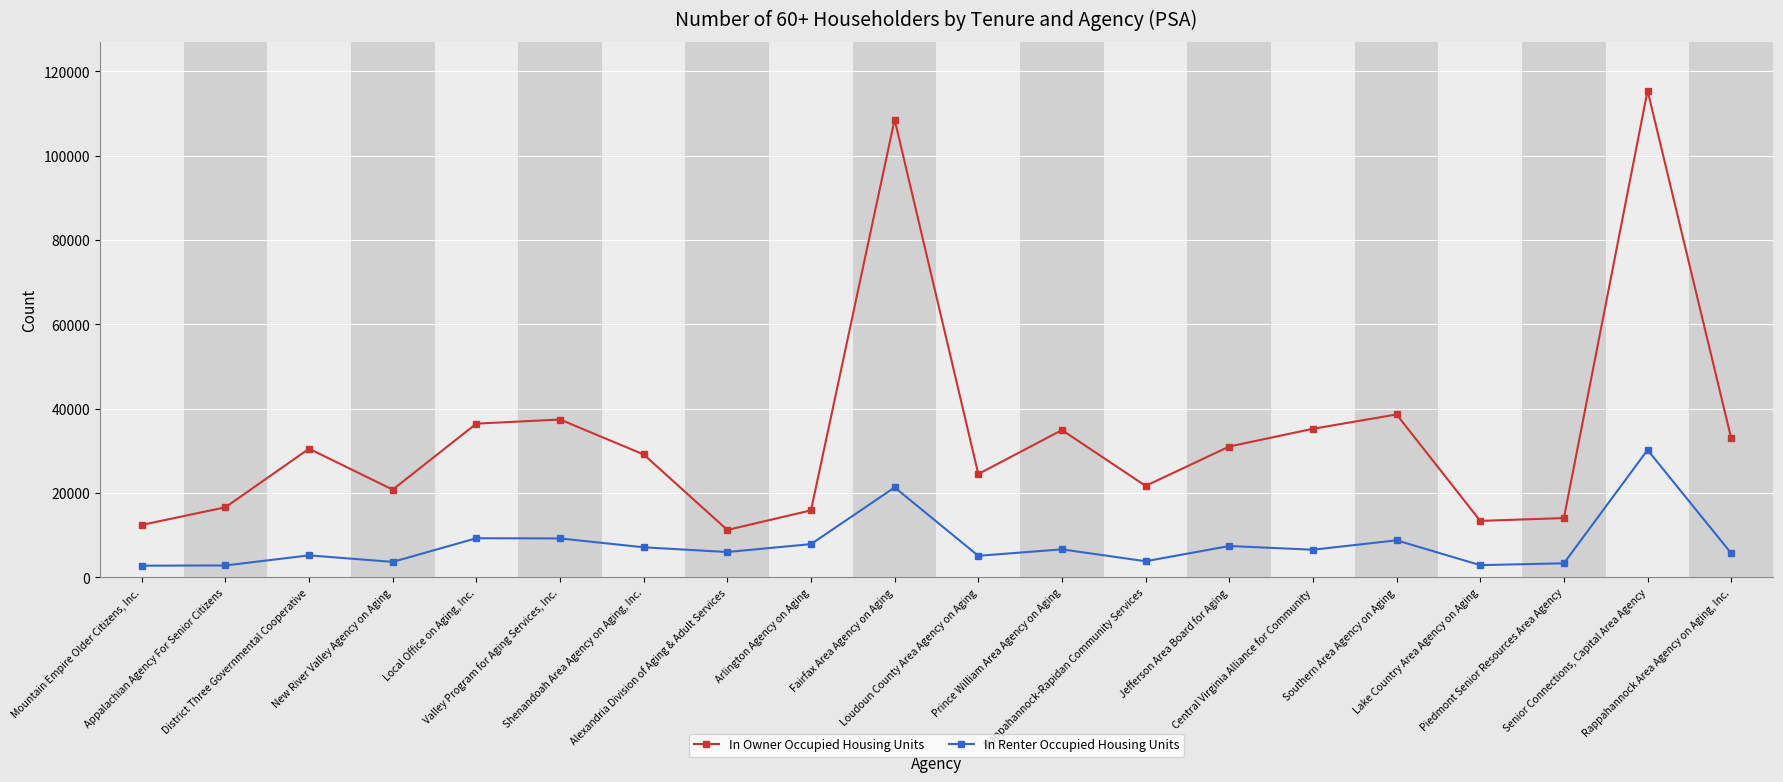

Rank the series by their average value, from lowest to highest.

In Renter Occupied Housing Units, In Owner Occupied Housing Units